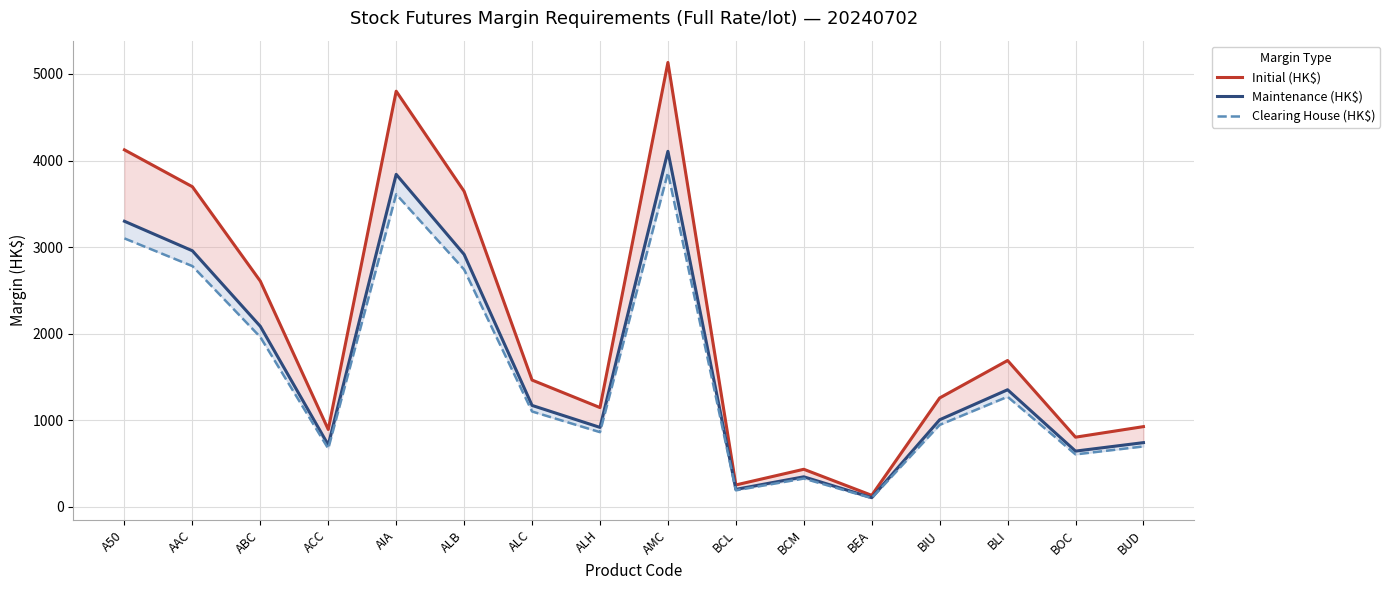

What are all the series names shown in the legend?

Initial (HK$), Maintenance (HK$), Clearing House (HK$)